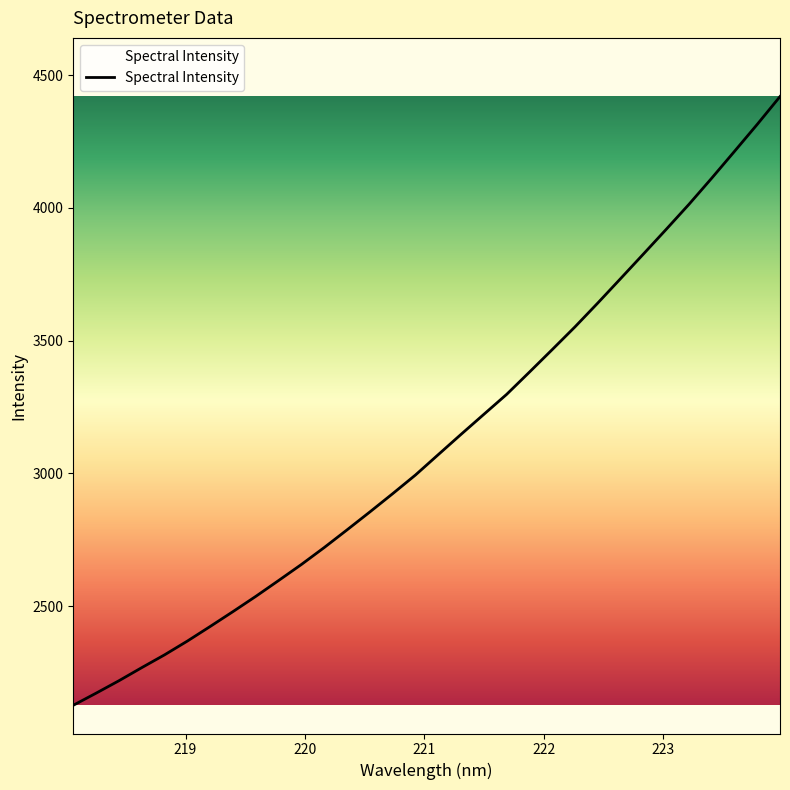

What is the difference between the maximum and minimum values?

2292.7